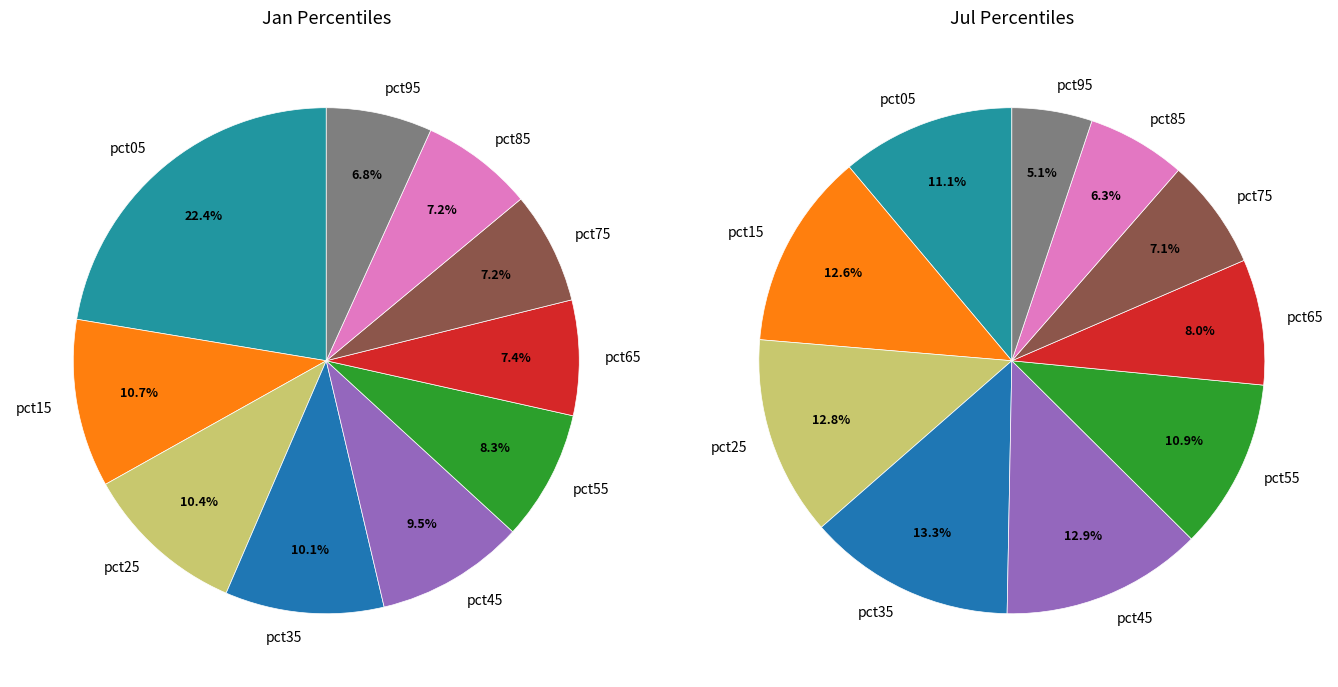

How many slices are in this pie chart?

10